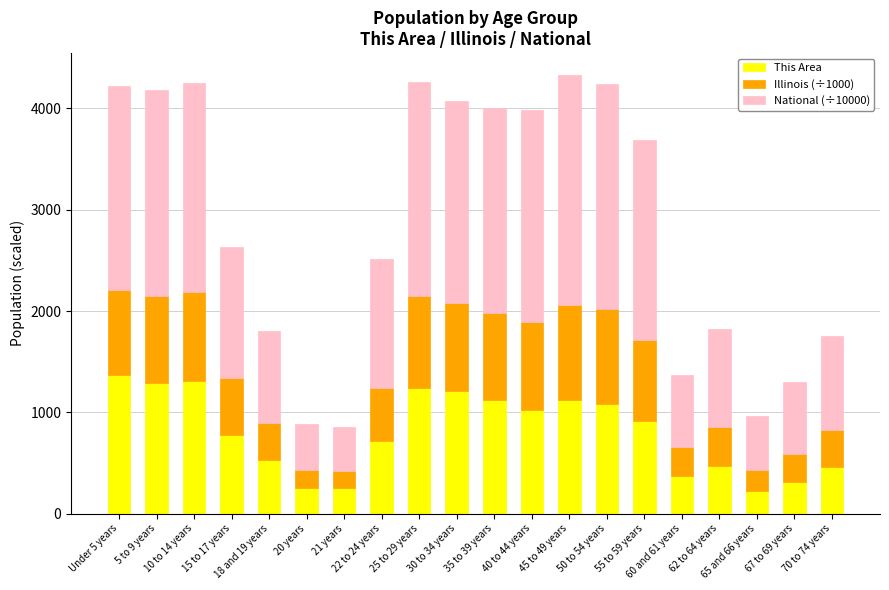

Is it true that This Area equals 1368.0 at Under 5 years?

True